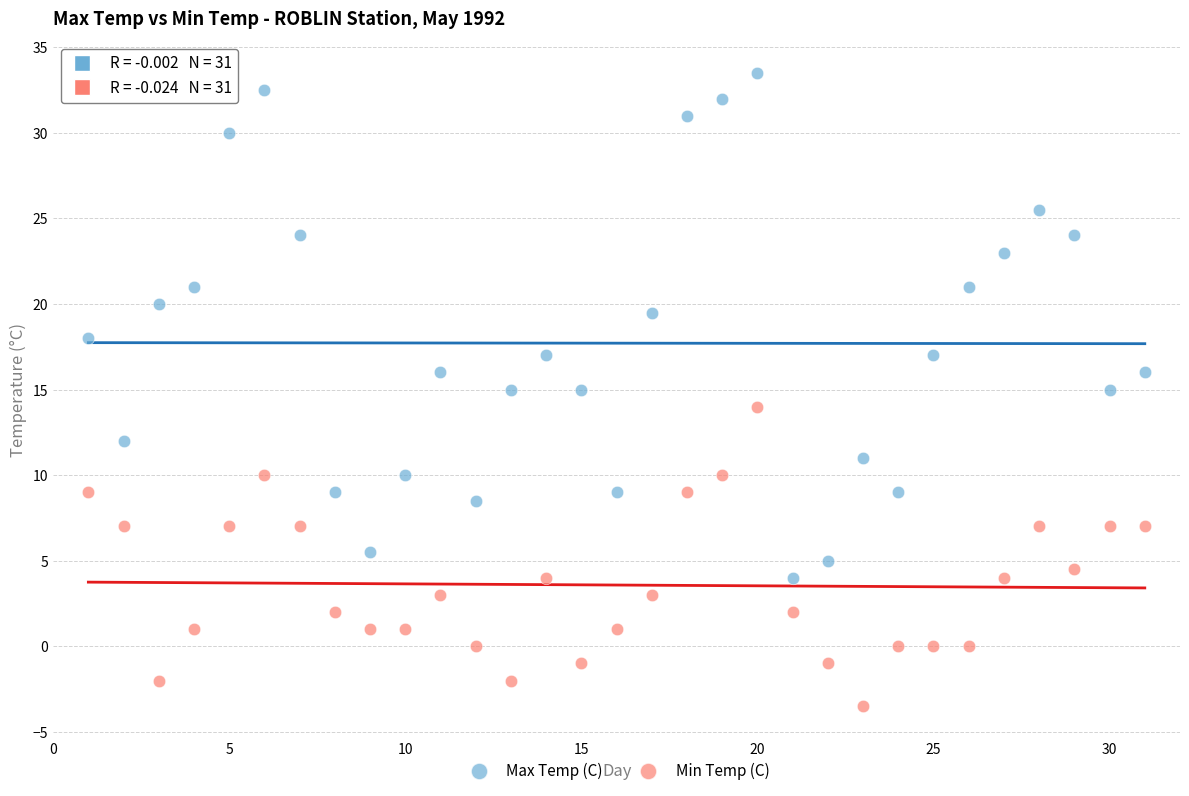

Which series reaches the maximum Y coordinate?

Max Temp (C)